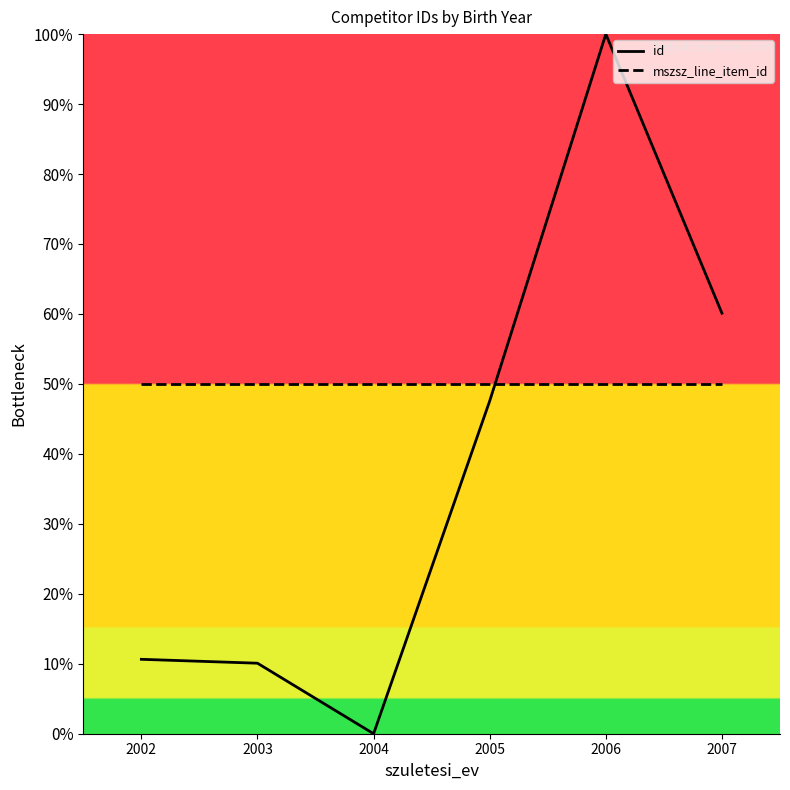

How many lines are shown in the chart?

2